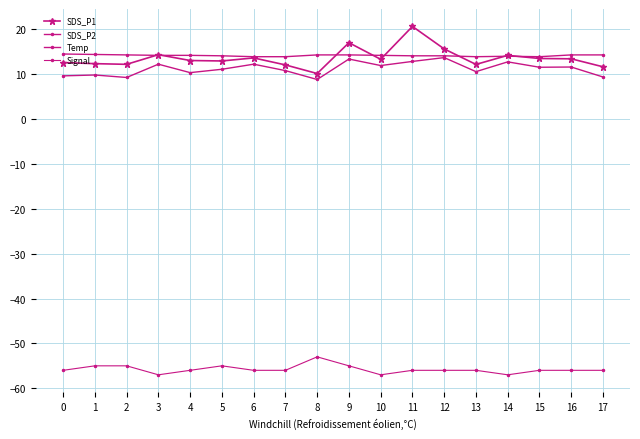

True or false: Signal and SDS_P2 cross at least once.

False